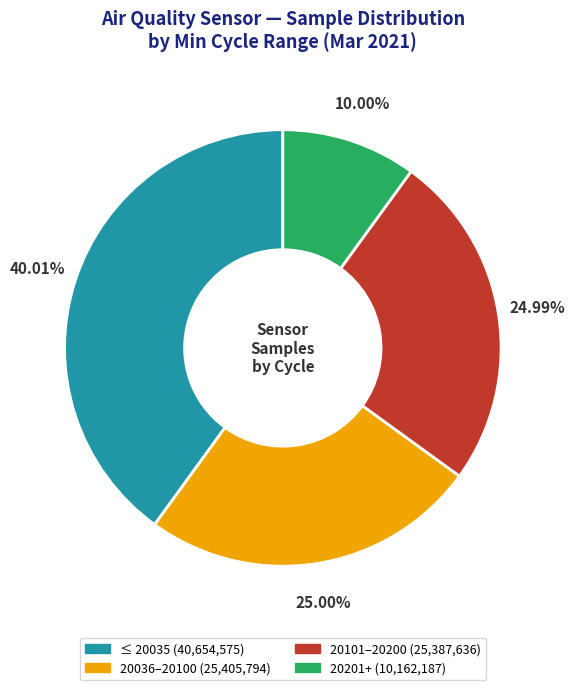

Is there a majority slice in this chart?

No